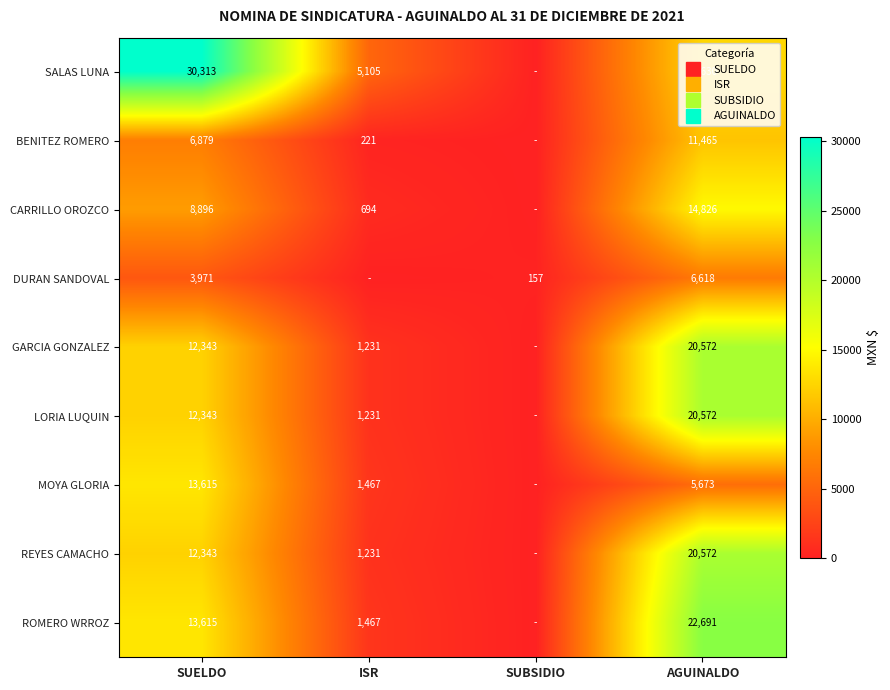

How many values in the DURAN SANDOVAL series are below 3971?

2